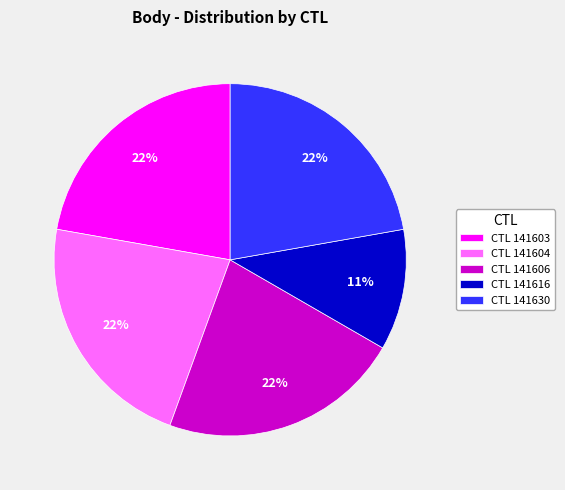

To the nearest percent, what is the average slice percentage?

20%